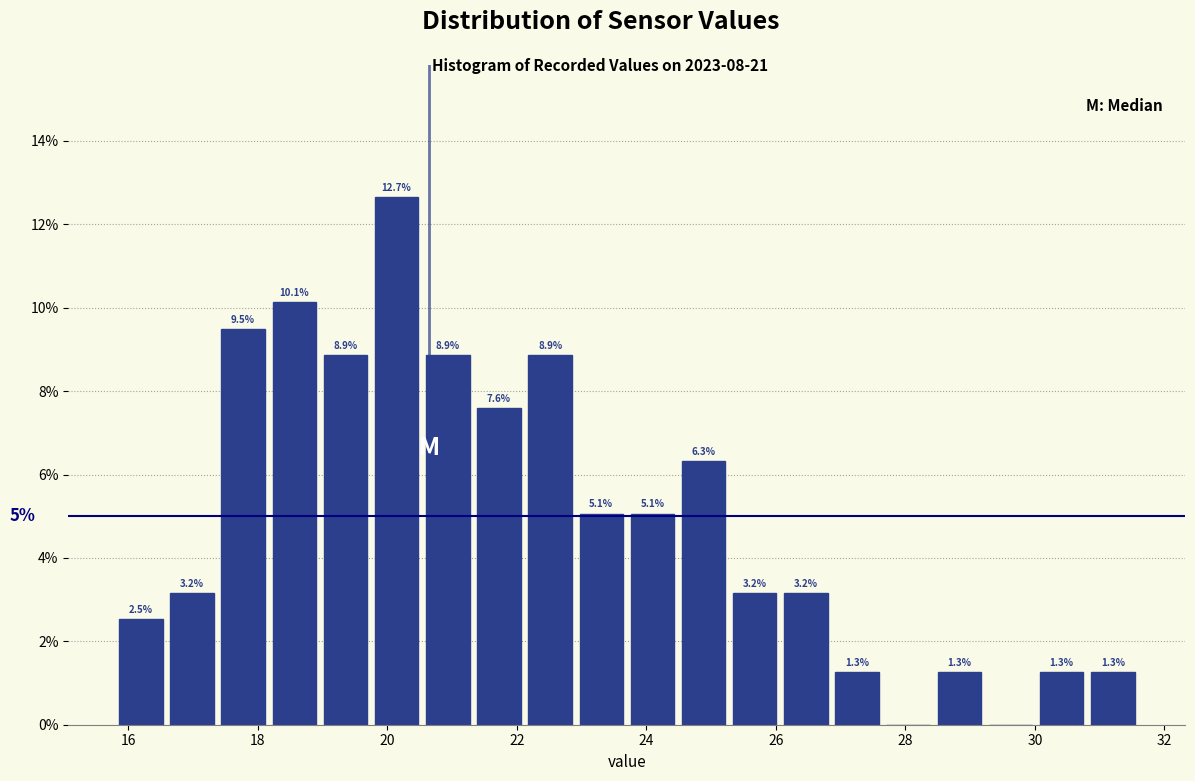

Read against the x-axis, roughly where is the centre of the tallest bar?

20.2